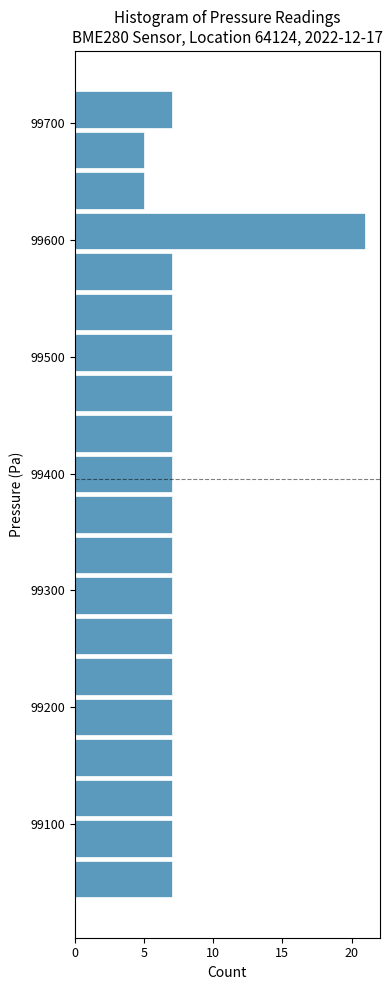

Read against the y-axis, roughly where is the centre of the longest bar?

99610